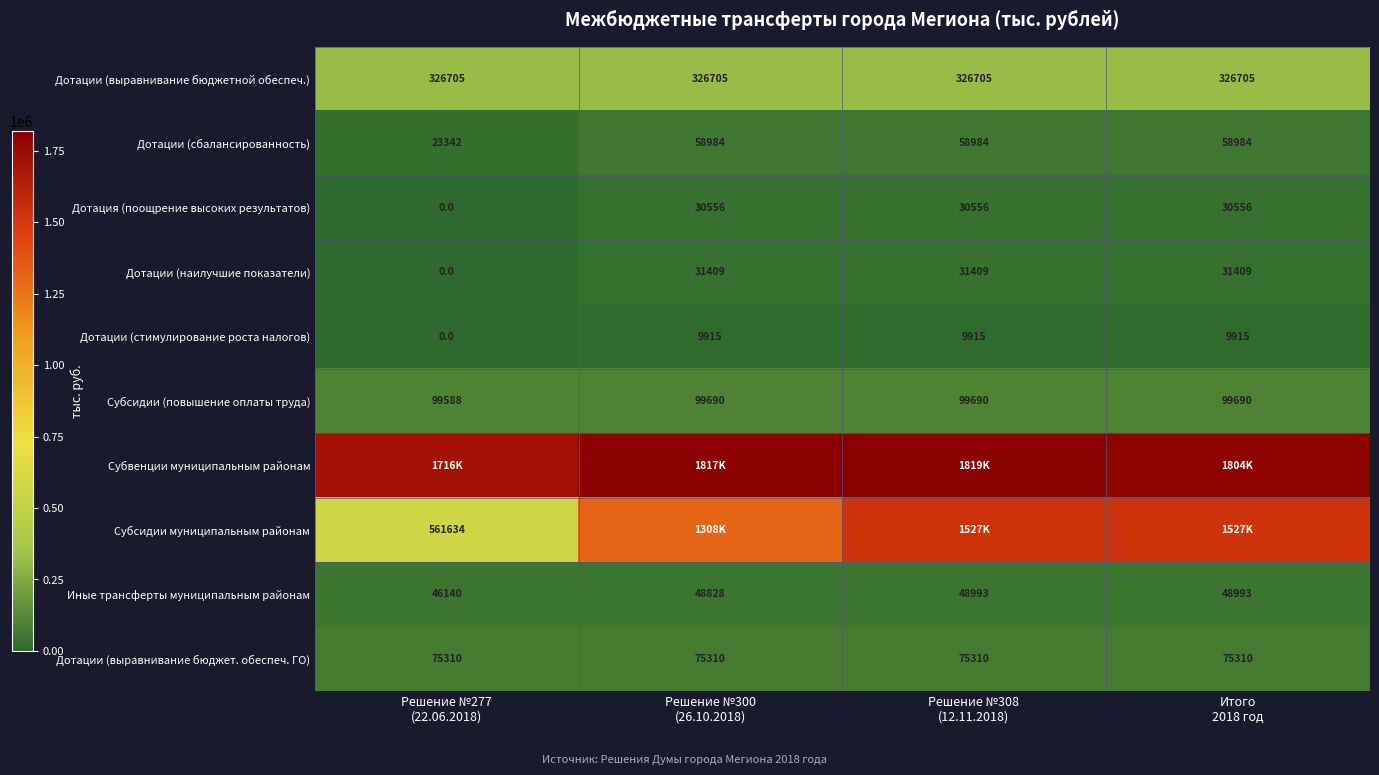

What is the highest value of the Дотации (сбалансированность) series?

58984.0